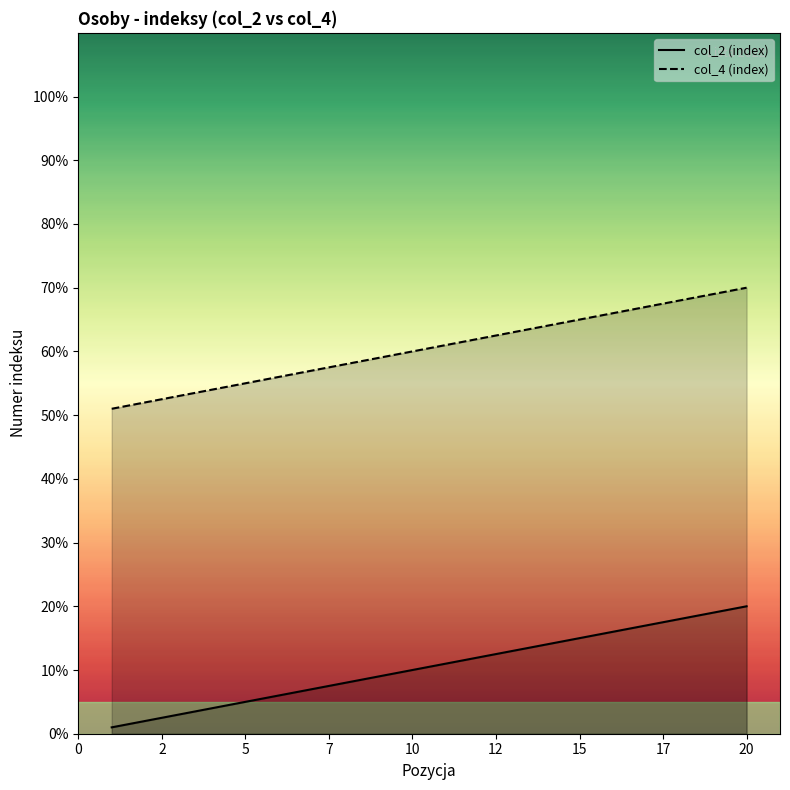

The value of col_4 (index) at 5 is 78. True or false?

False